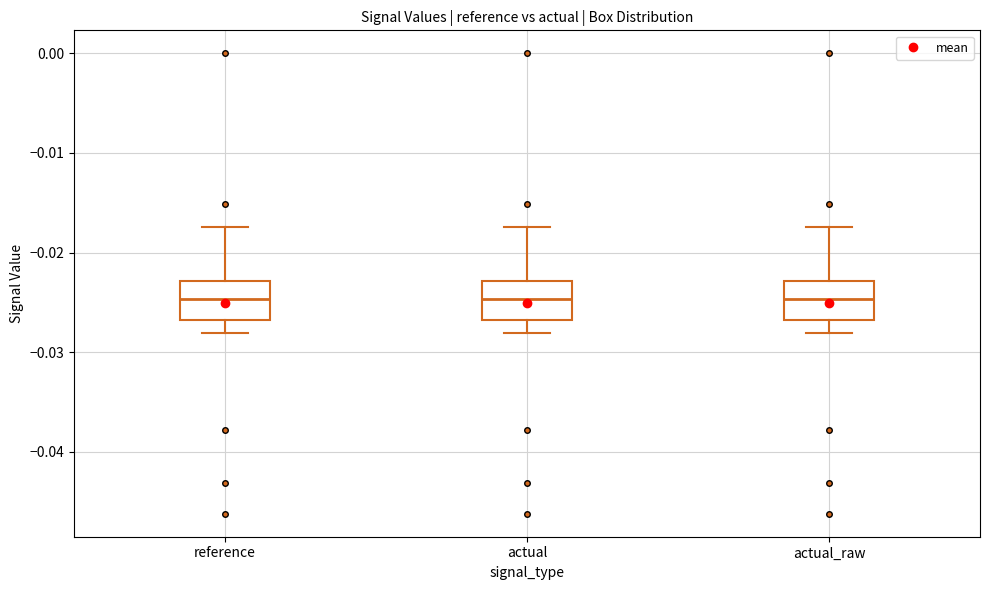

Reading left to right, transcribe this box plot: for each box, give where its median line is, the range the box spans, and where its two whiskers end, as read against the y-axis. The values are not printed on the chart, so give them approximately, as read against the axis.

reference: median -0.025, box -0.027 to -0.023, whiskers -0.028 to -0.017
actual: median -0.025, box -0.027 to -0.023, whiskers -0.028 to -0.017
actual_raw: median -0.025, box -0.027 to -0.023, whiskers -0.028 to -0.017